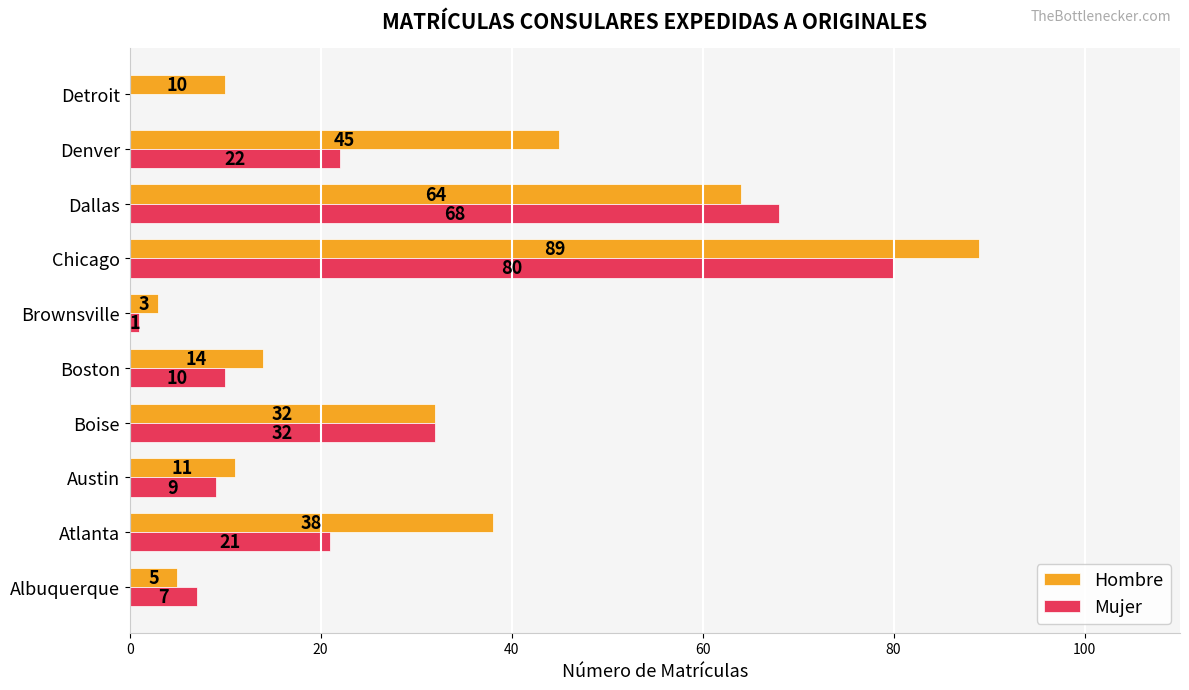

What is the sum of all Hombre values?

311